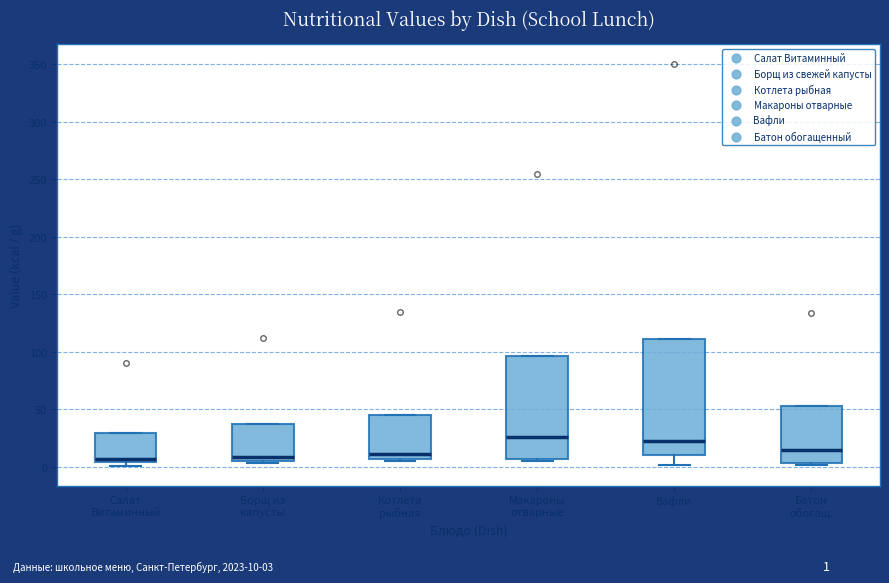

Comparing the boxes themselves (not the whiskers), which one is the tallest?

Вафли